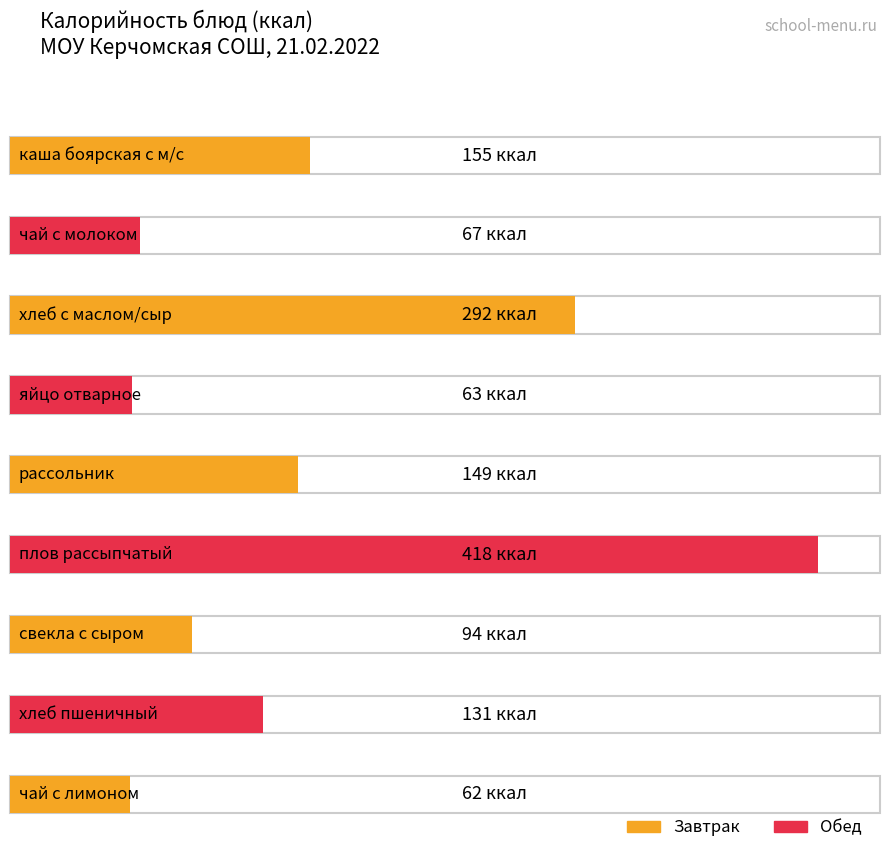

Approximately how many times larger is the value at хлеб пшеничный compared to рассольник?

0.9